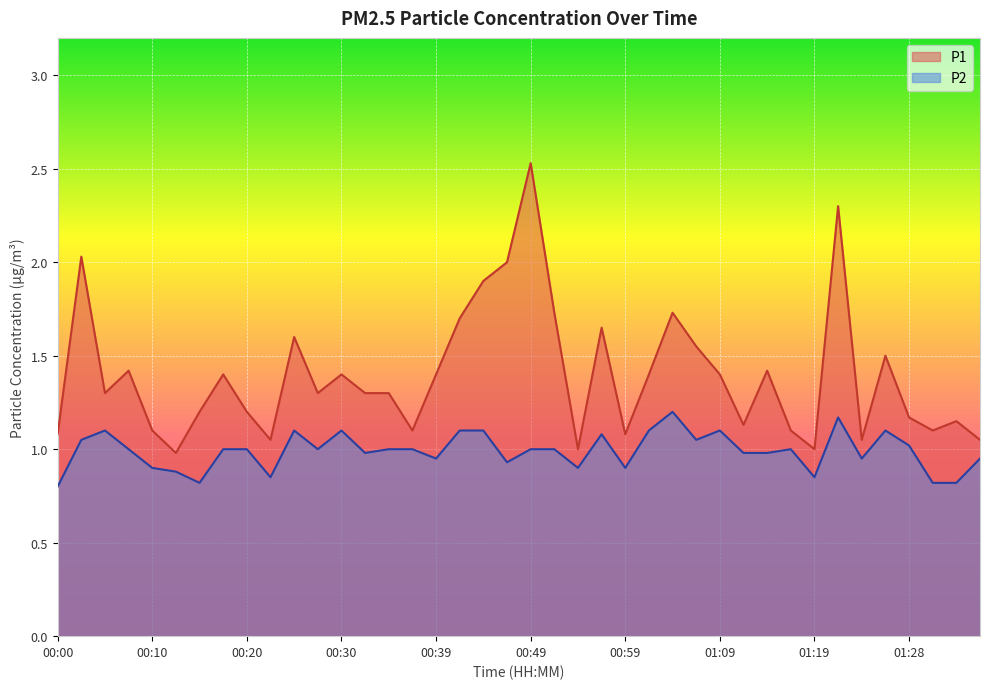

What is the value of the P2 point at the 7th from the left?

0.8